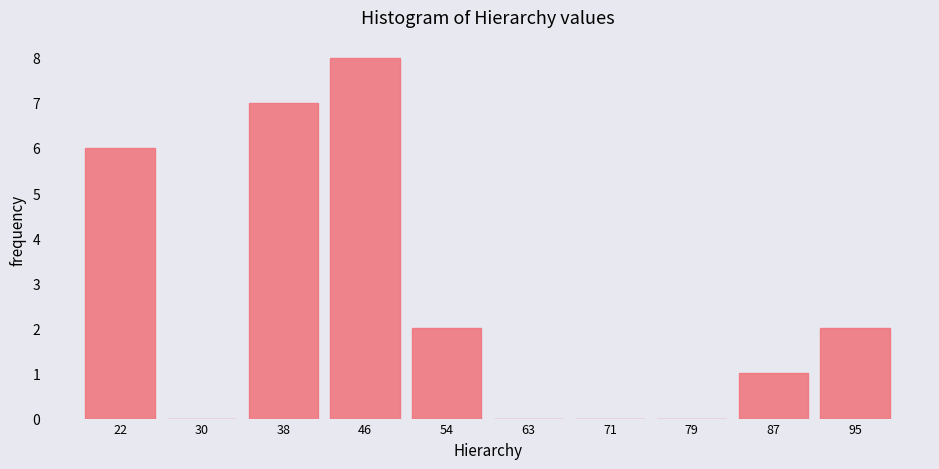

Reading left to right, list every bar in this chart as the range it spans on the x-axis followed by its height. Neither the bar edges nor the heights are printed on the chart, so give them approximately, as read against the axes.

18.0 to 26.1: 6
26.1 to 34.2: 0
34.2 to 42.3: 7
42.3 to 50.4: 8
50.4 to 58.5: 2
58.5 to 66.6: 0
66.6 to 74.7: 0
74.7 to 82.8: 0
82.8 to 90.9: 1
90.9 to 99.0: 2